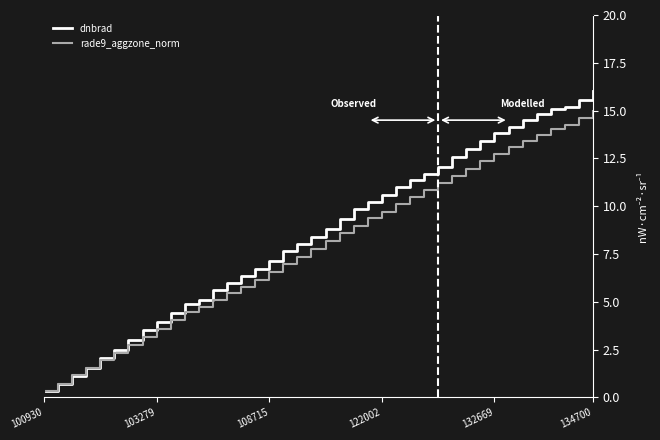

List the series in order of their peak value, highest first.

dnbrad, rade9_aggzone_norm